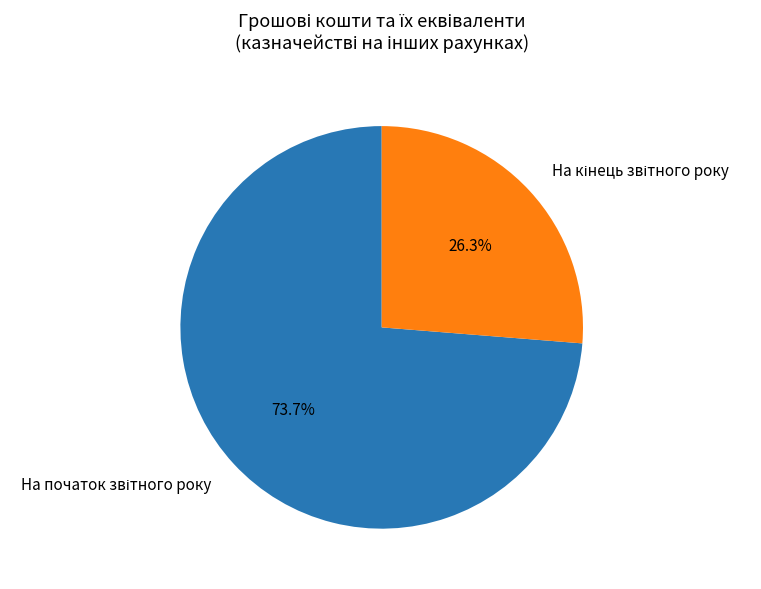

Is there a majority slice in this chart?

Yes